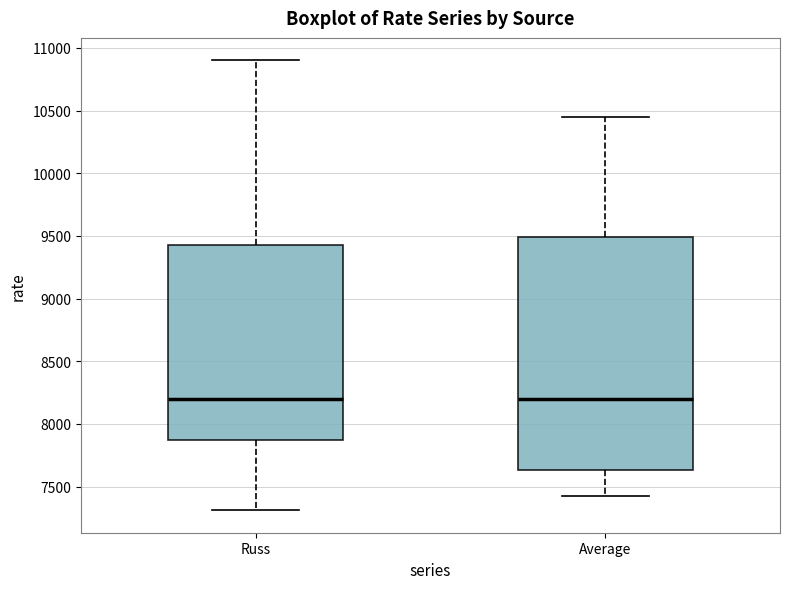

Which box is the tallest, from its lower edge to its upper edge?

Average